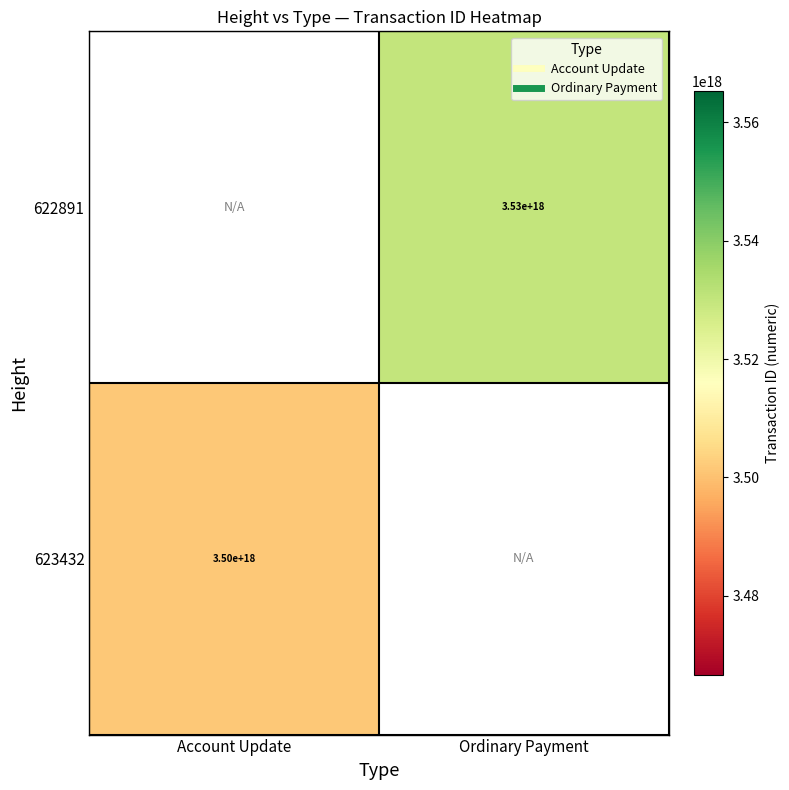

How many values in 622891 are above zero?

1